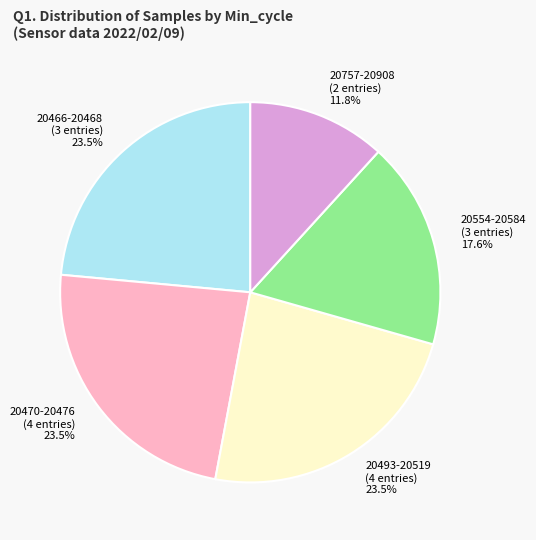

Is there a majority slice in this chart?

No